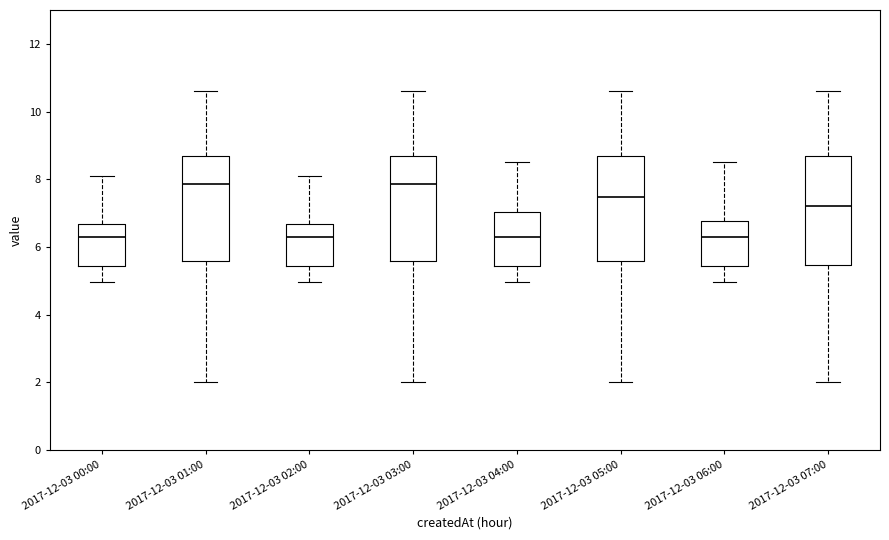

Reading left to right, transcribe this box plot: for each box, give where its median line is, the range the box spans, and where its two whiskers end, as read against the y-axis. The values are not printed on the chart, so give them approximately, as read against the axis.

2017-12-03 00:00: median 6.2, box 5.4 to 6.6, whiskers 5.0 to 8.2
2017-12-03 01:00: median 7.8, box 5.6 to 8.6, whiskers 2.0 to 10.6
2017-12-03 02:00: median 6.2, box 5.4 to 6.6, whiskers 5.0 to 8.2
2017-12-03 03:00: median 7.8, box 5.6 to 8.6, whiskers 2.0 to 10.6
2017-12-03 04:00: median 6.2, box 5.4 to 7.0, whiskers 5.0 to 8.6
2017-12-03 05:00: median 7.4, box 5.6 to 8.6, whiskers 2.0 to 10.6
2017-12-03 06:00: median 6.2, box 5.4 to 6.8, whiskers 5.0 to 8.6
2017-12-03 07:00: median 7.2, box 5.4 to 8.6, whiskers 2.0 to 10.6